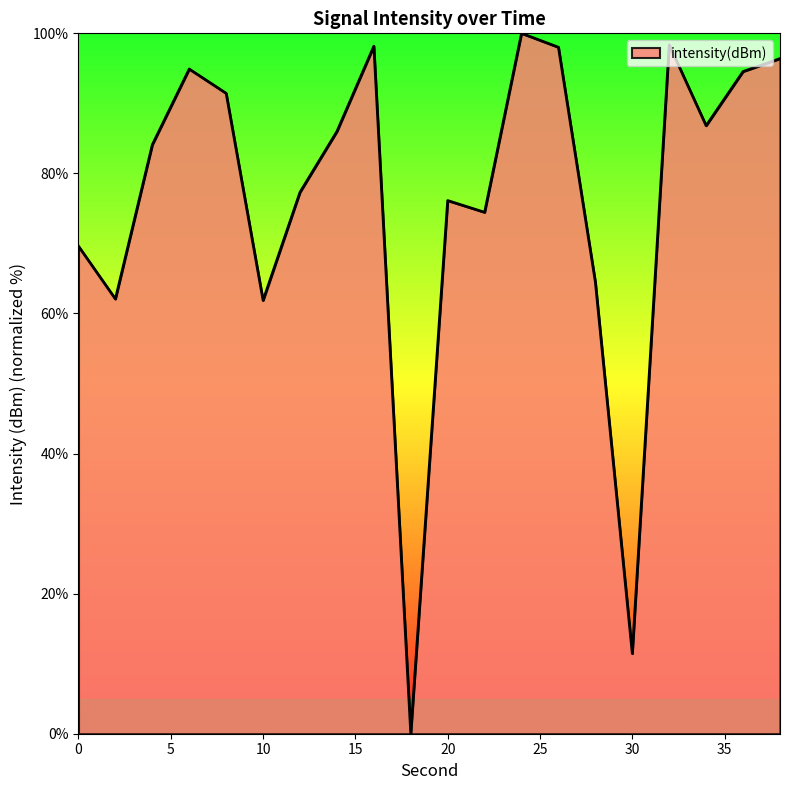

What is the greatest value displayed?

100.0